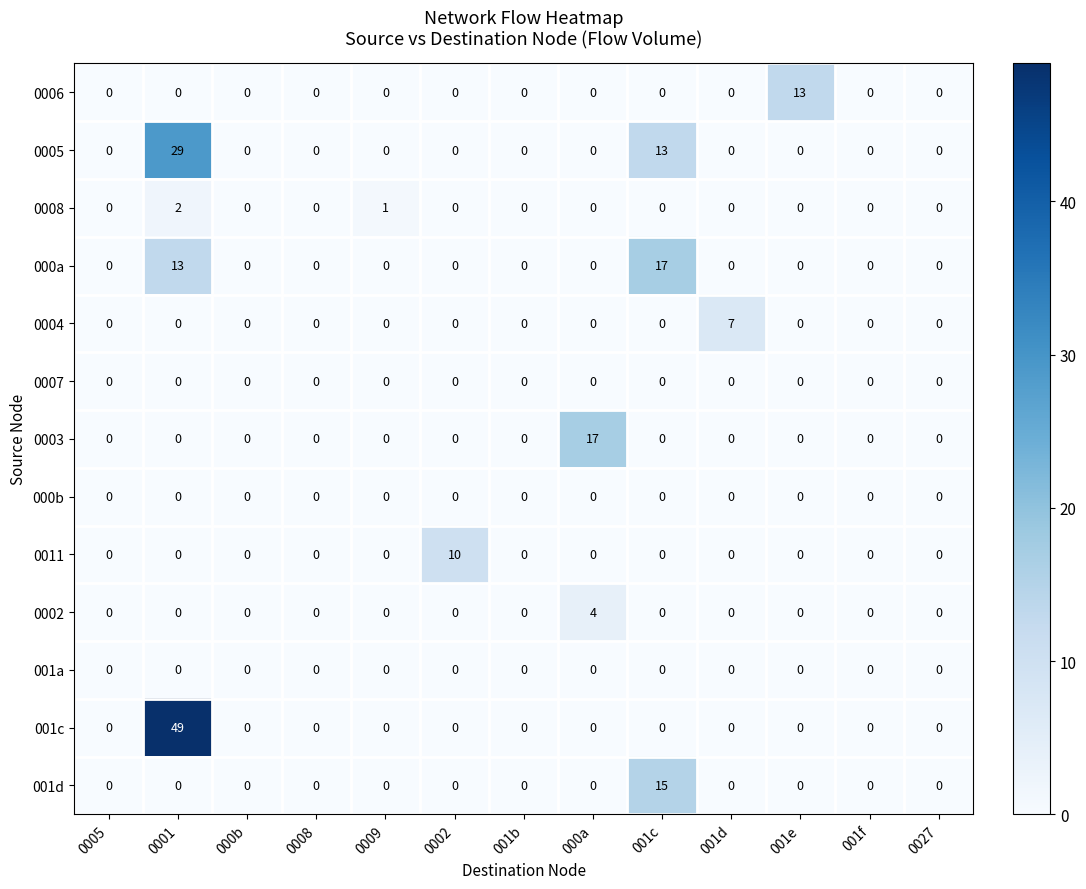

What is the sum of all 0011 values?

10